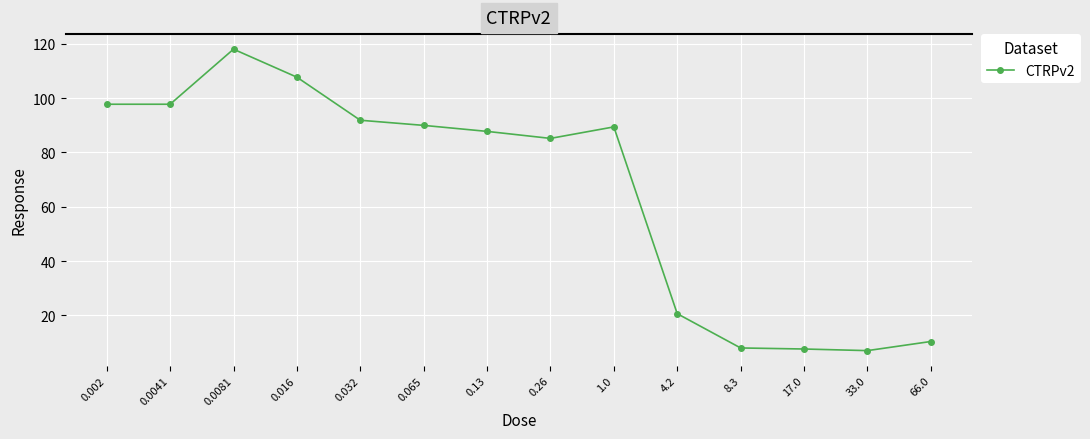

Approximately how many times larger is the value at 0.0081 compared to 8.3?

14.6